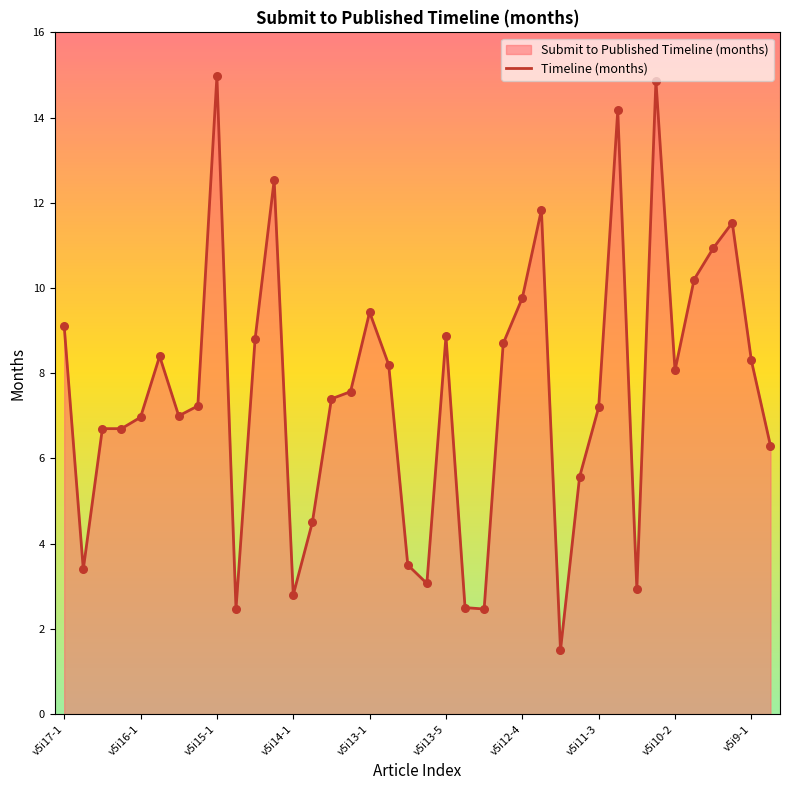

What is the change in value from v5i16-1 to v5i12-4?

+2.8